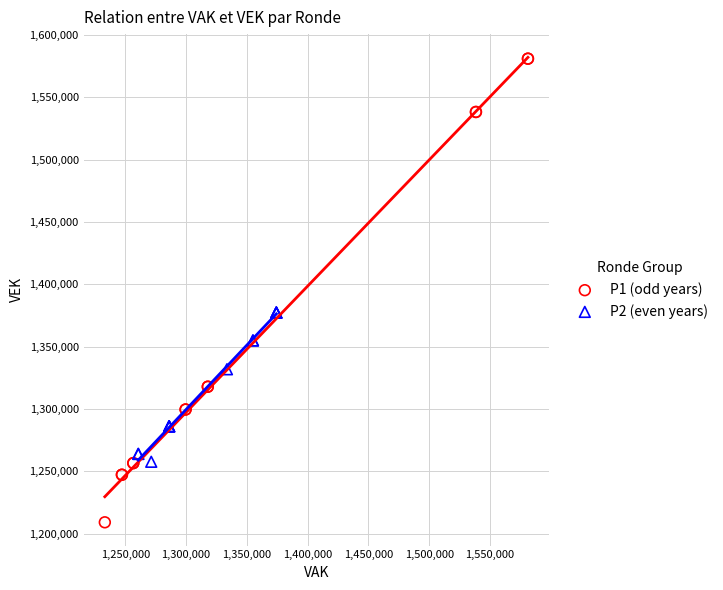

Which series contains the highest Y value?

P1 (odd years)